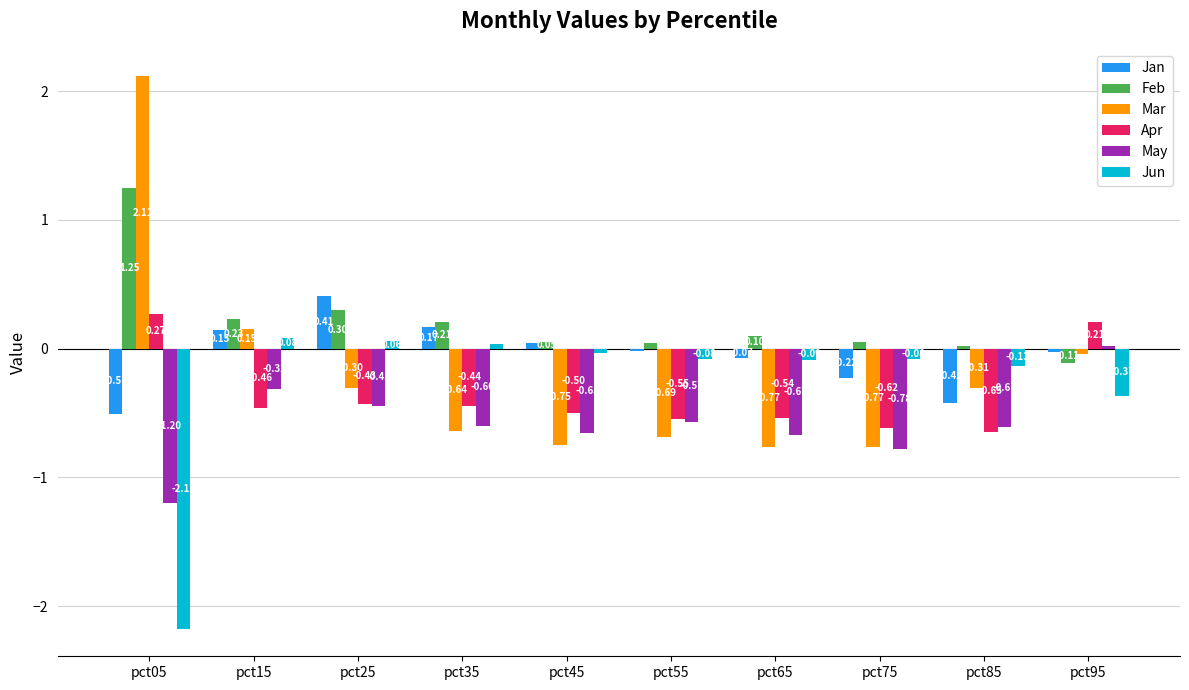

Where does the Mar series first go above 0?

pct05